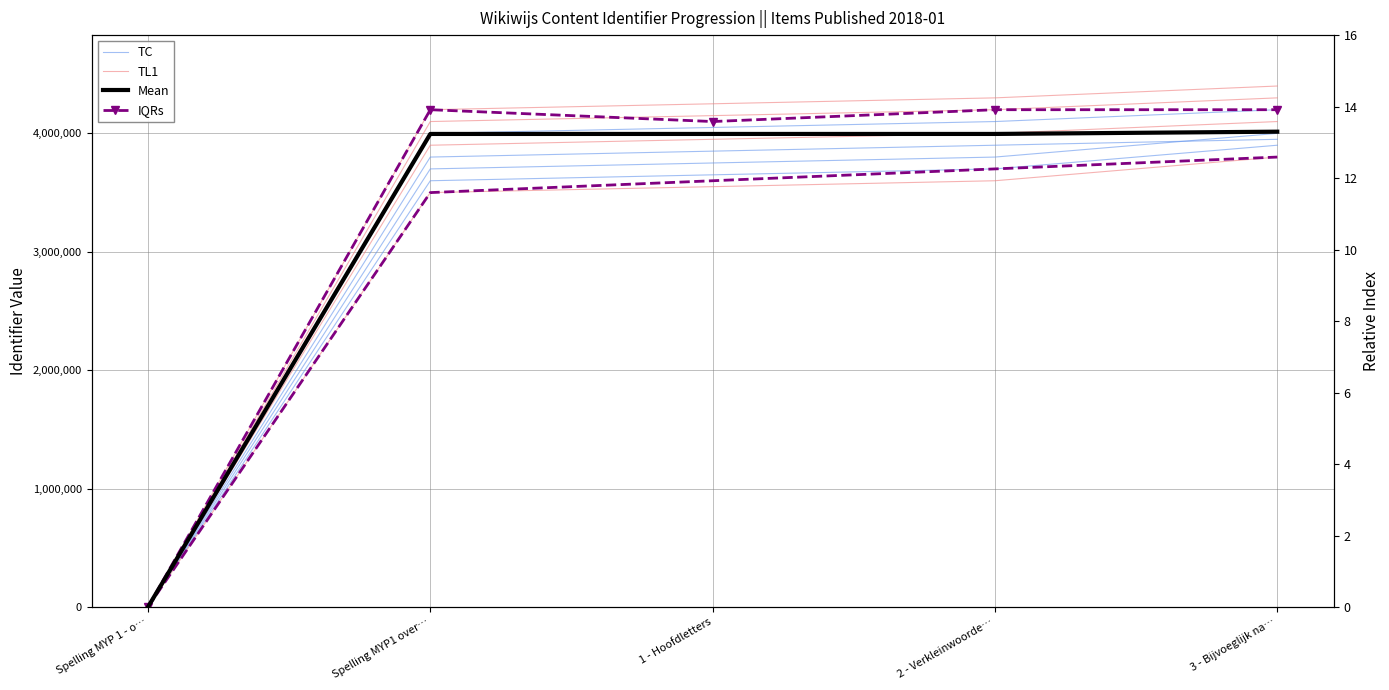

What position from the left is Spelling MYP1 over…?

2